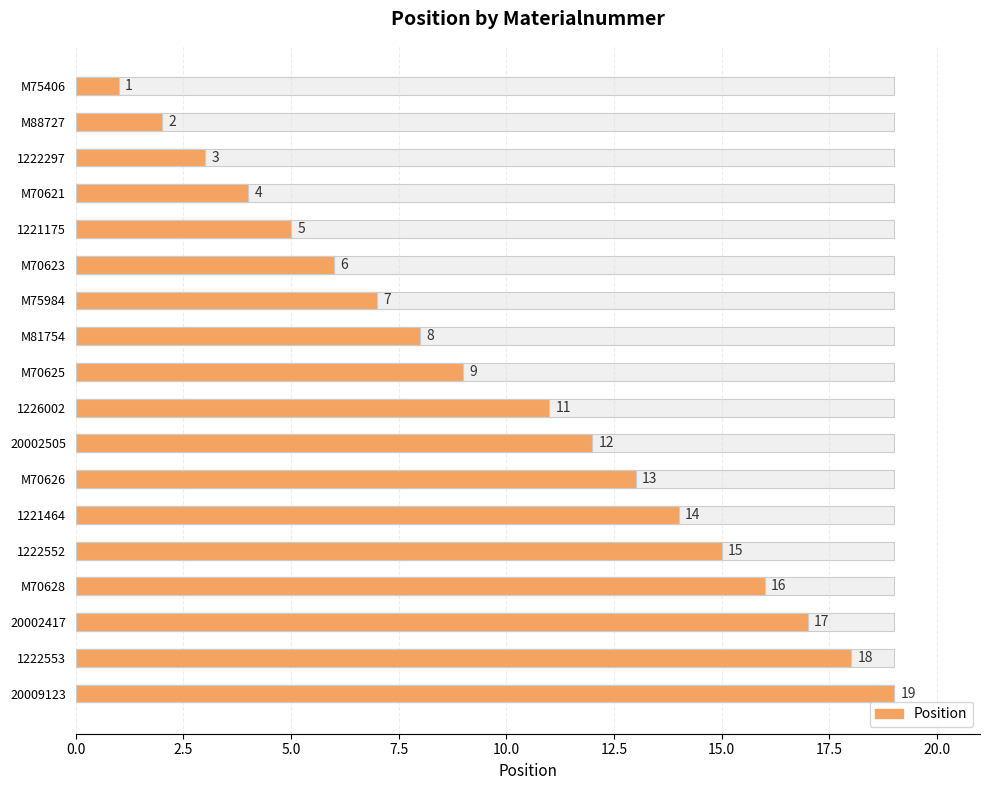

What position from the right is M70623?

13